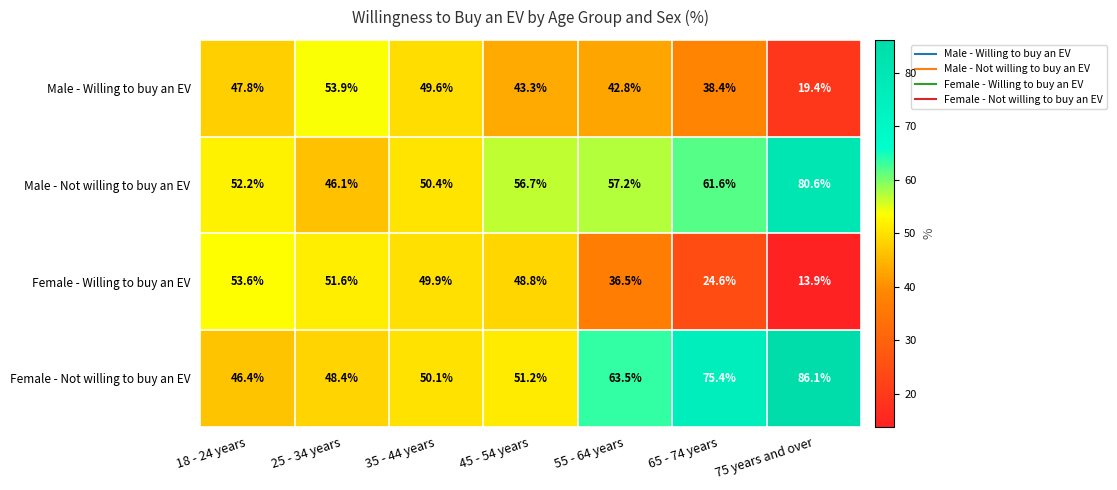

Reading left to right, what are all the values shown in this chart?

Male - Willing to buy an EV: 18 - 24 years=47.8	25 - 34 years=53.9	35 - 44 years=49.6	45 - 54 years=43.3	55 - 64 years=42.8	65 - 74 years=38.4	75 years and over=19.4
Male - Not willing to buy an EV: 18 - 24 years=52.2	25 - 34 years=46.1	35 - 44 years=50.4	45 - 54 years=56.7	55 - 64 years=57.2	65 - 74 years=61.6	75 years and over=80.6
Female - Willing to buy an EV: 18 - 24 years=53.6	25 - 34 years=51.6	35 - 44 years=49.9	45 - 54 years=48.8	55 - 64 years=36.5	65 - 74 years=24.6	75 years and over=13.9
Female - Not willing to buy an EV: 18 - 24 years=46.4	25 - 34 years=48.4	35 - 44 years=50.1	45 - 54 years=51.2	55 - 64 years=63.5	65 - 74 years=75.4	75 years and over=86.1